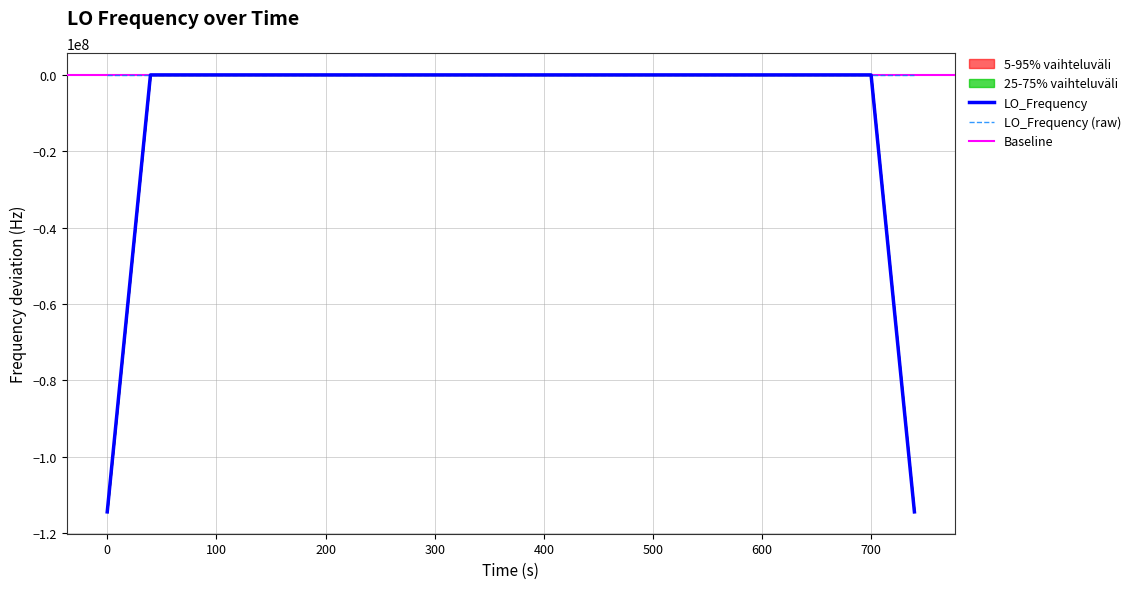

True or false: there are more than 2 points higher than both neighbors.

True